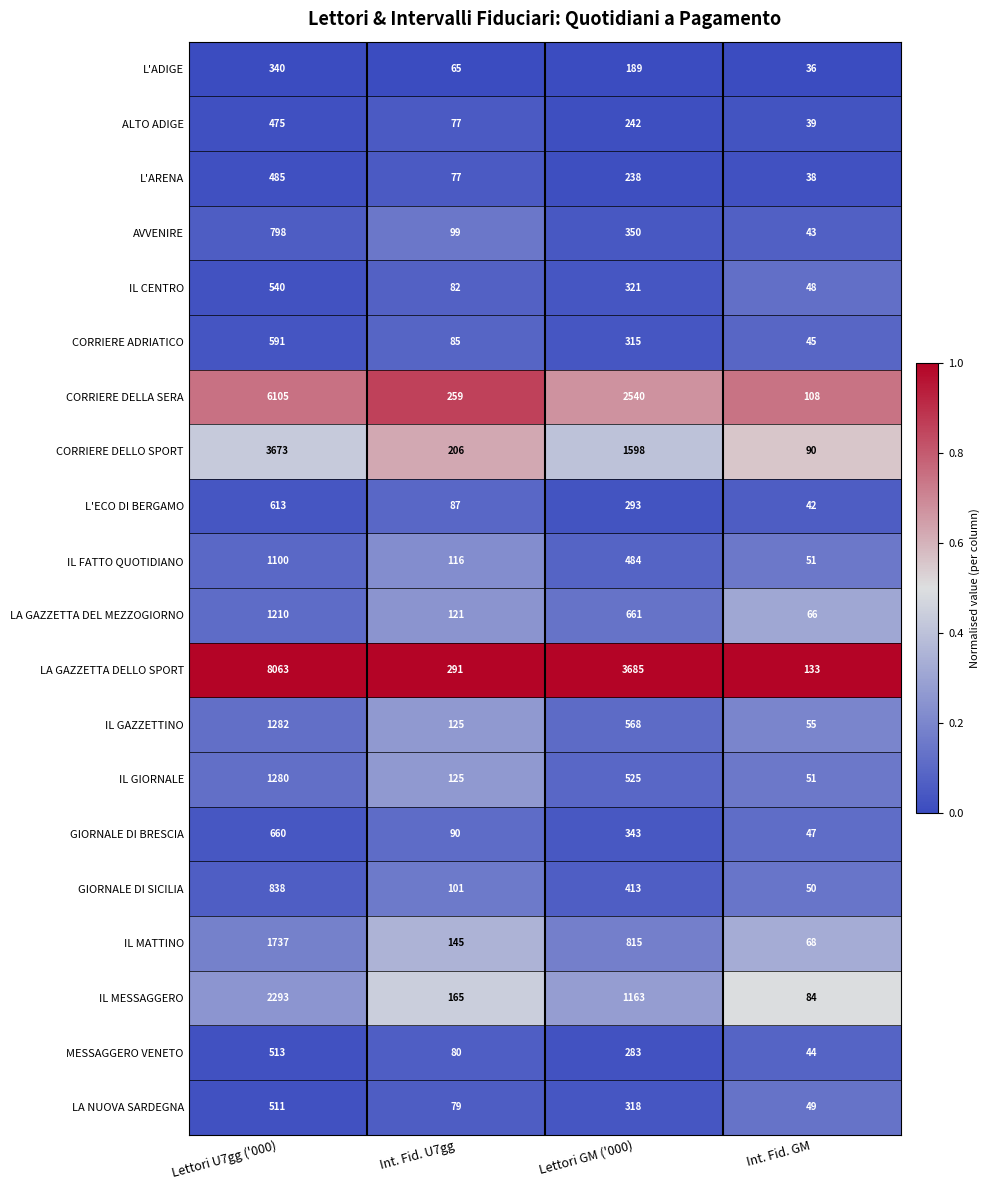

What is the lowest value of the LA GAZZETTA DEL MEZZOGIORNO series?

66